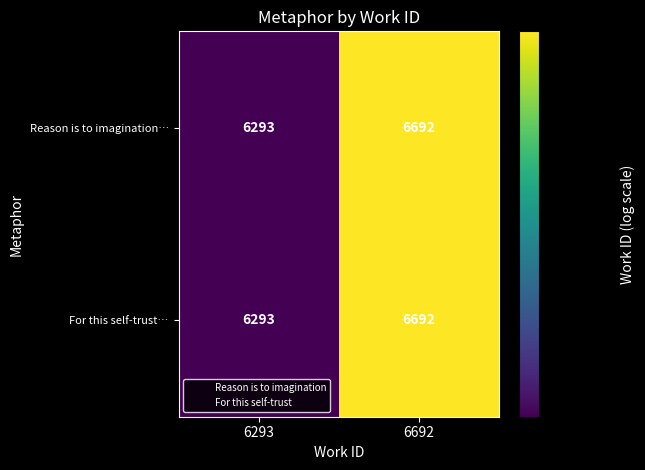

How many categories are shown in the chart?

2